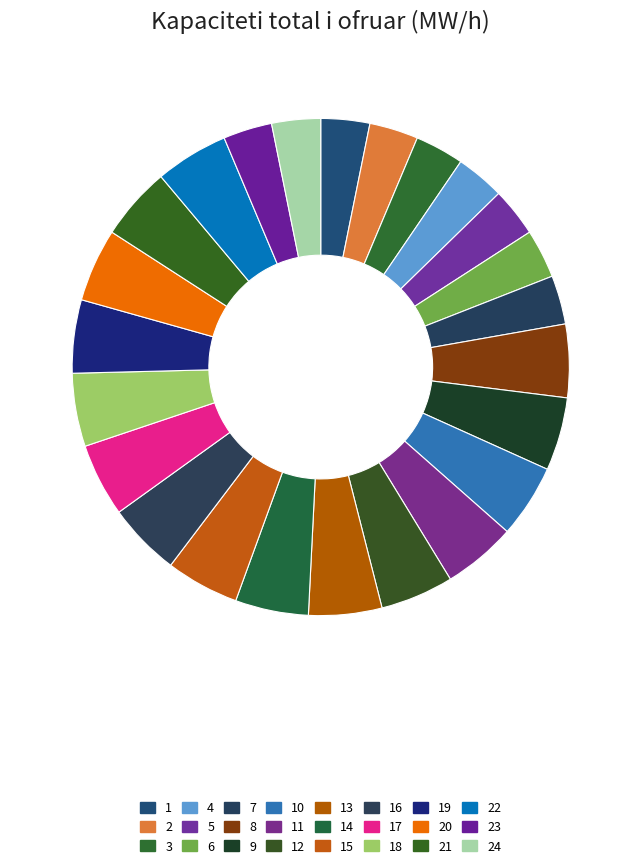

Count the number of slices in the pie.

24